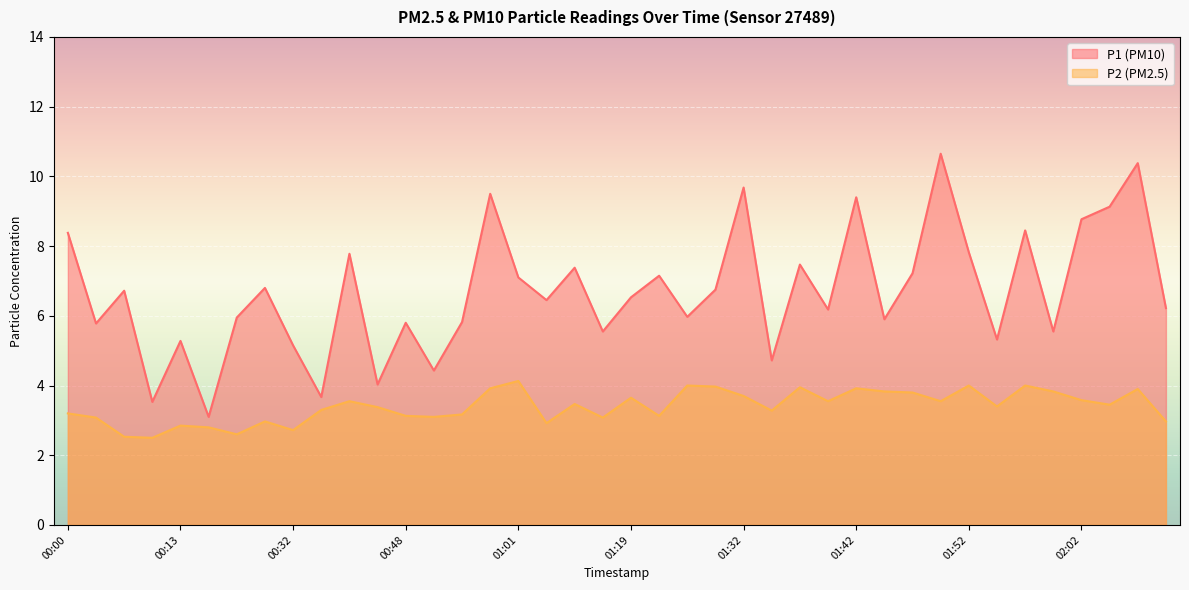

List the series in order of their overall mean, highest first.

P1 (PM10), P2 (PM2.5)